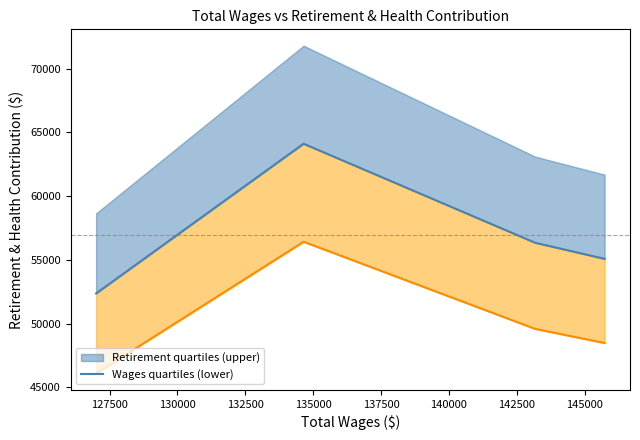

Approximately how many times larger is the value at 0 compared to 3?

1.1